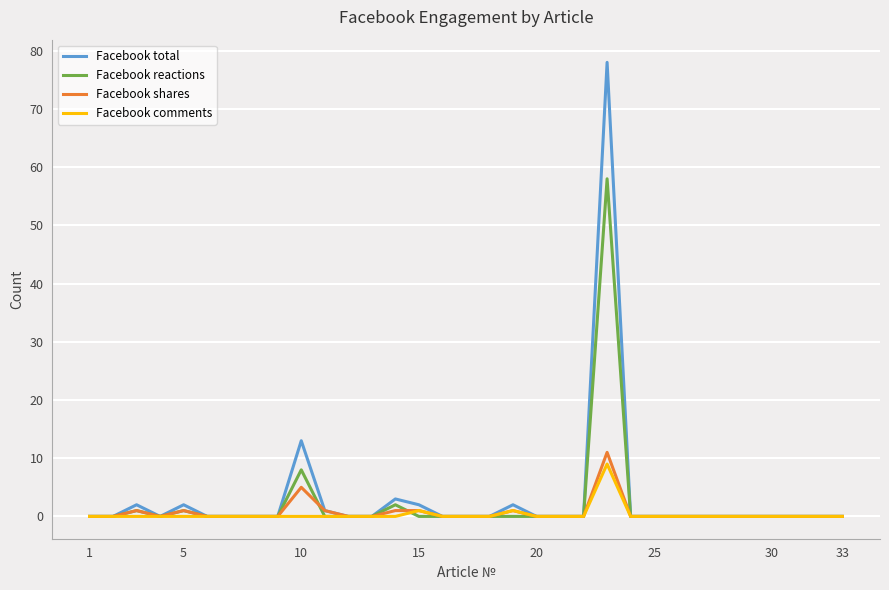

Which series has the largest range (max minus min)?

Facebook total